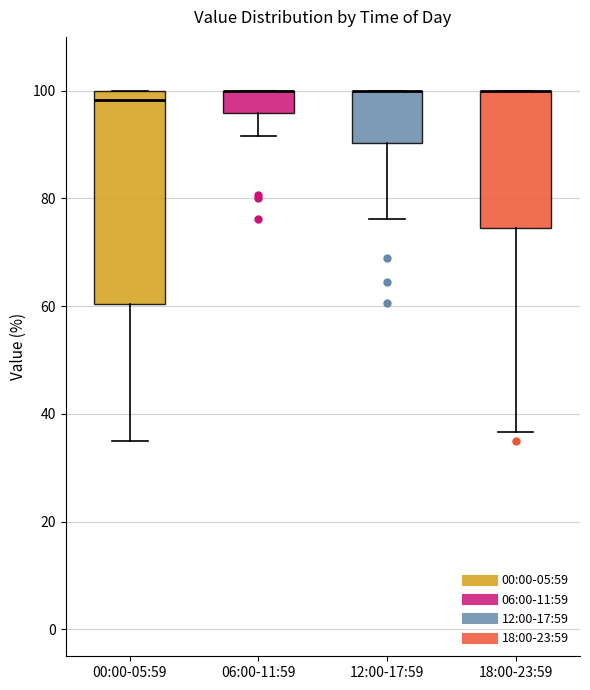

Reading left to right, transcribe this box plot: for each box, give where its median line is, the range the box spans, and where its two whiskers end, as read against the y-axis. The values are not printed on the chart, so give them approximately, as read against the axis.

00:00-05:59: median 98, box 60 to 100, whiskers 34 to 100
06:00-11:59: median 100 (drawn on the box's upper edge), box 96 to 100, whiskers 92 to 100
12:00-17:59: median 100 (drawn on the box's upper edge), box 90 to 100, whiskers 76 to 100
18:00-23:59: median 100 (drawn on the box's upper edge), box 74 to 100, whiskers 36 to 100